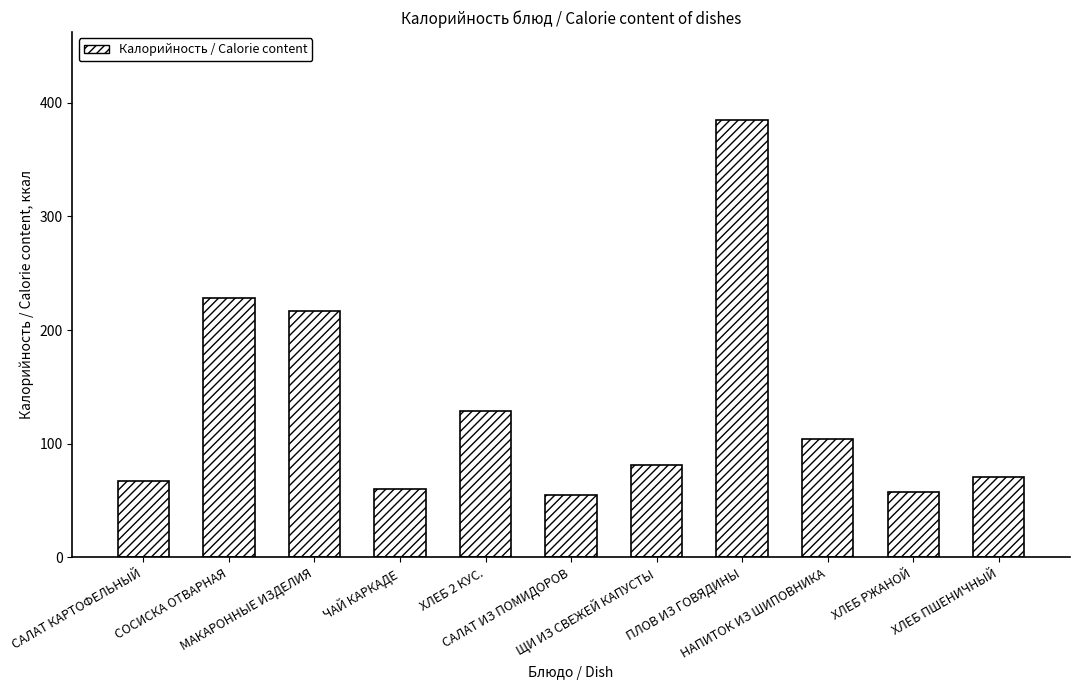

What is the change in value from ЩИ ИЗ СВЕЖЕЙ КАПУСТЫ to ХЛЕБ РЖАНОЙ?

-23.0